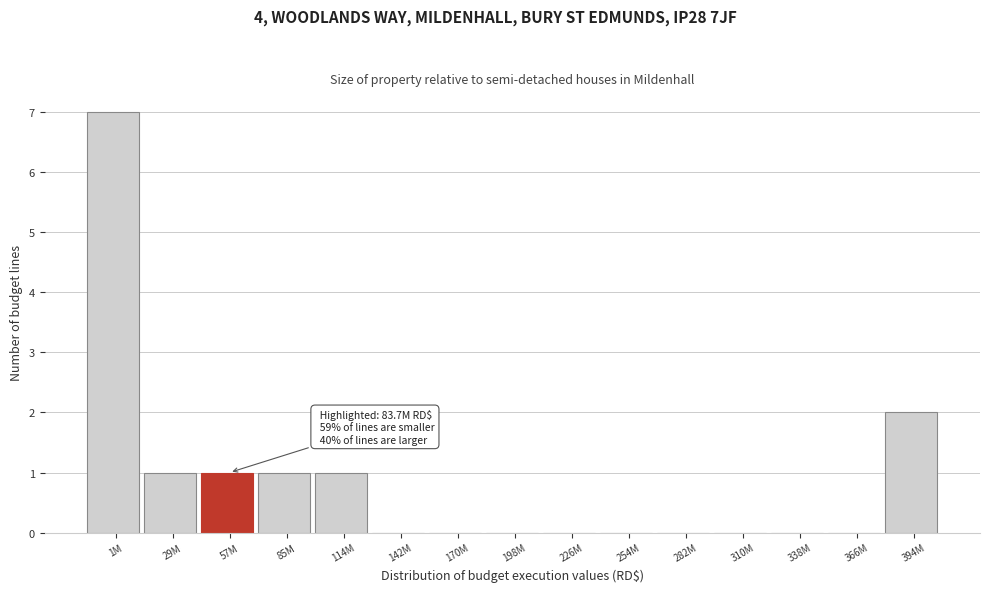

Reading left to right, transcribe all the data shown in this chart.

1M=7	29M=1	57M=1	85M=1	114M=1	142M=0	170M=0	198M=0	226M=0	254M=0	282M=0	310M=0	338M=0	366M=0	394M=2